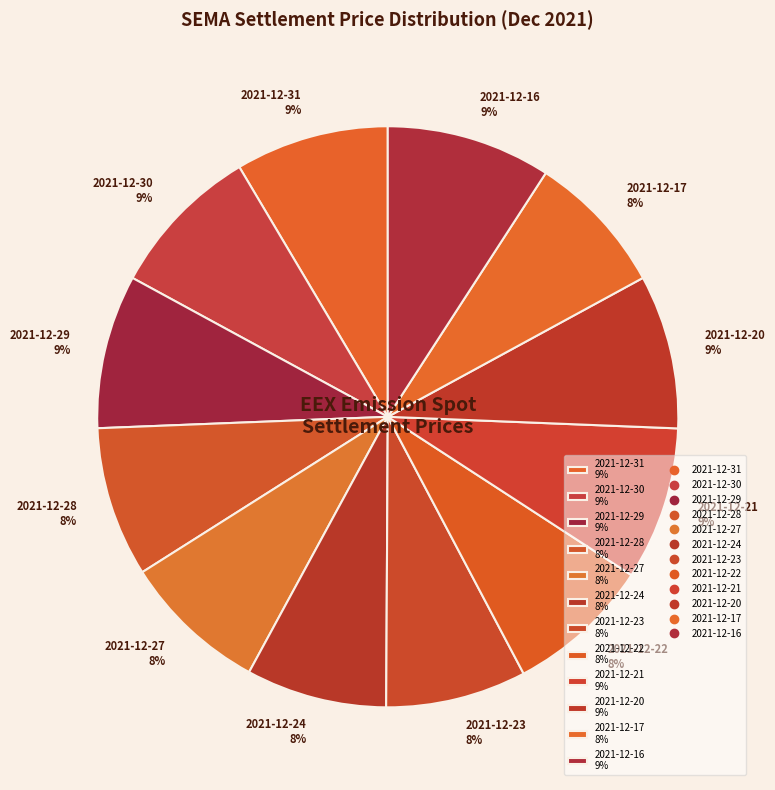

What percentage is the 2021-12-16 slice, to the nearest percent?

9%